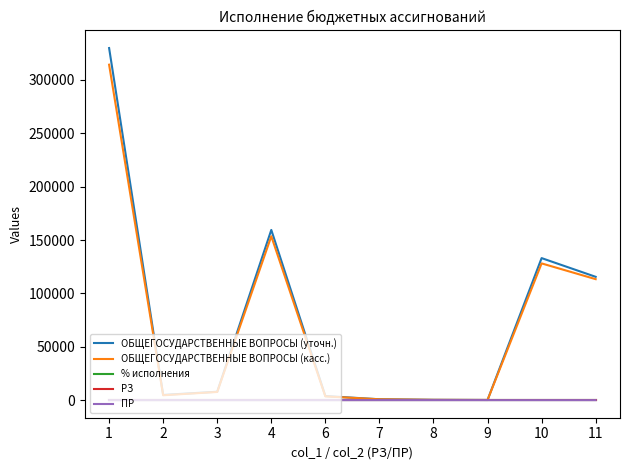

The value of ОБЩЕГОСУДАРСТВЕННЫЕ ВОПРОСЫ (уточн.) at 11 is 28195.7. True or false?

False